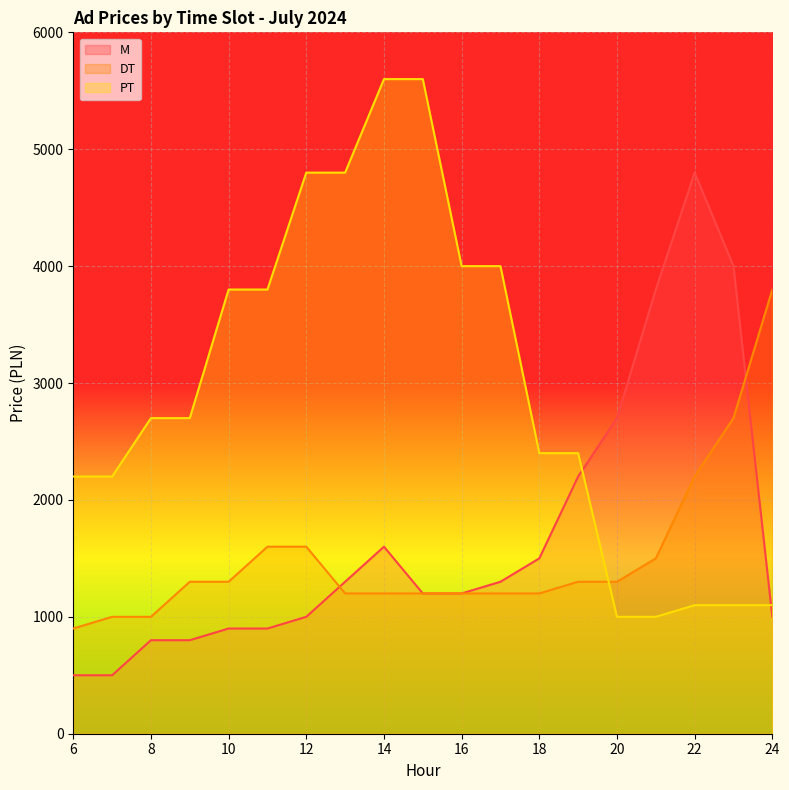

How many intersections are there between DT and M?

2